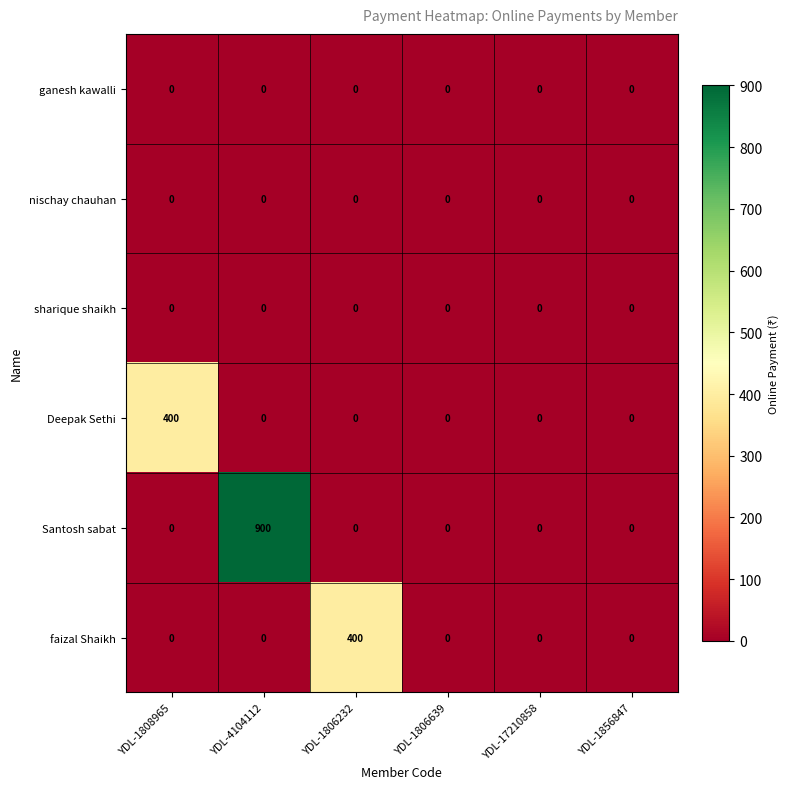

Which series has the largest range (max minus min)?

Santosh sabat